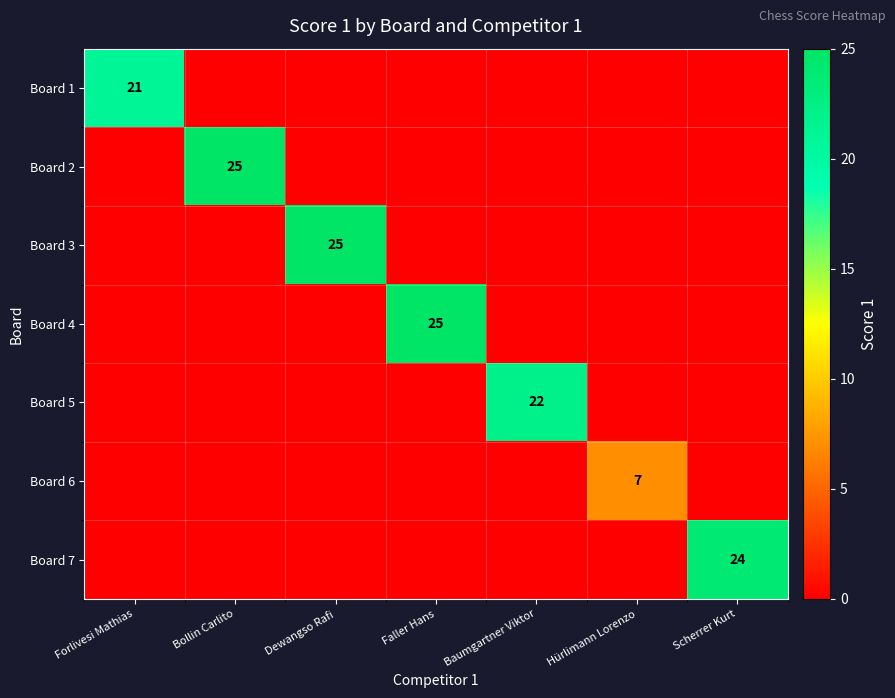

What is the greatest value displayed?

25